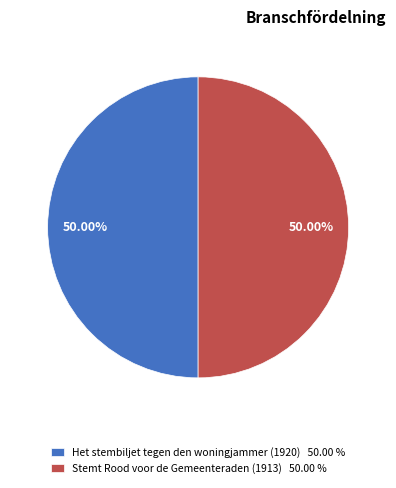

What is the ratio of the value at Stemt Rood voor de Gemeenteraden (1913) to the value at Het stembiljet tegen den woningjammer (1920)?

1.0